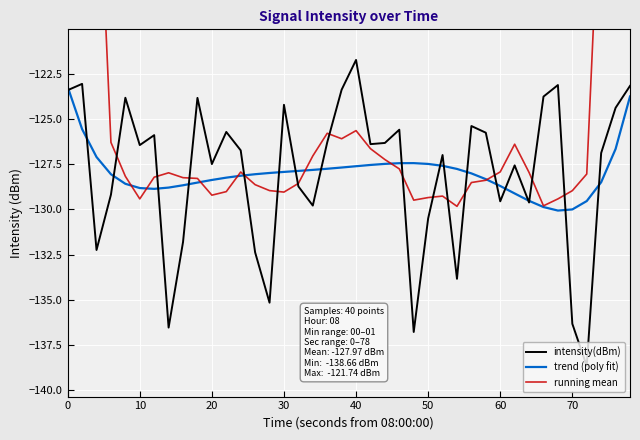

How many interior local valleys does the running mean series have?

7